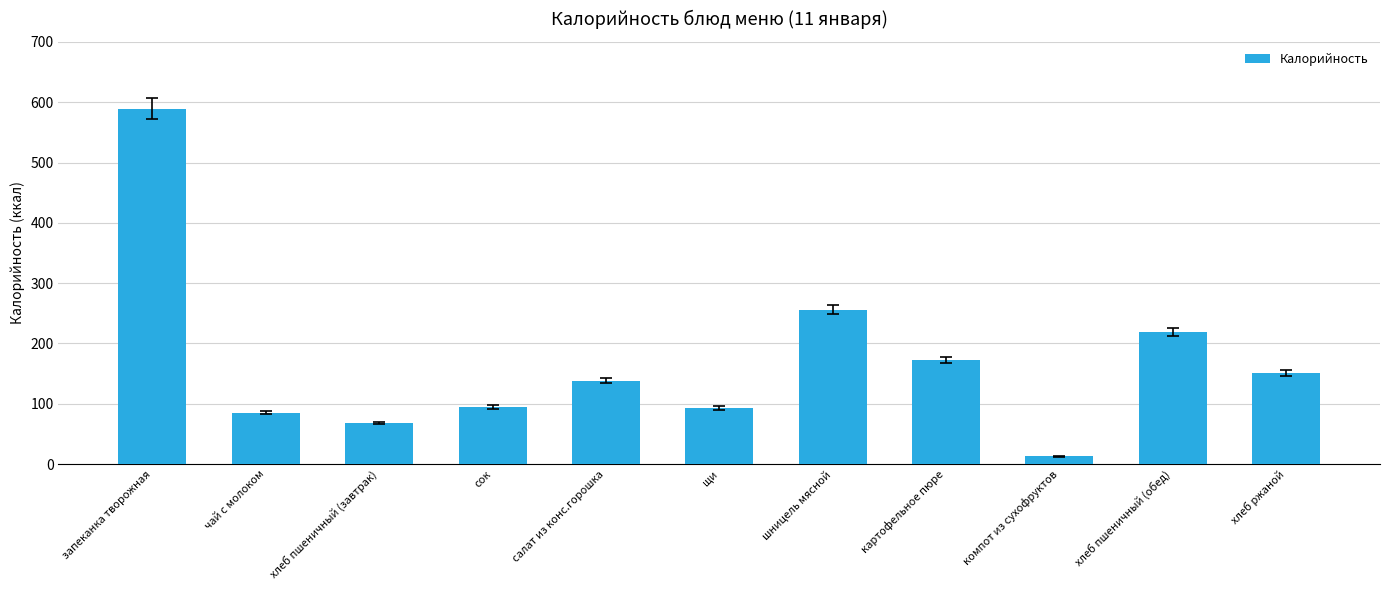

The chart shows a value of 95.0 at сок. True or false?

True